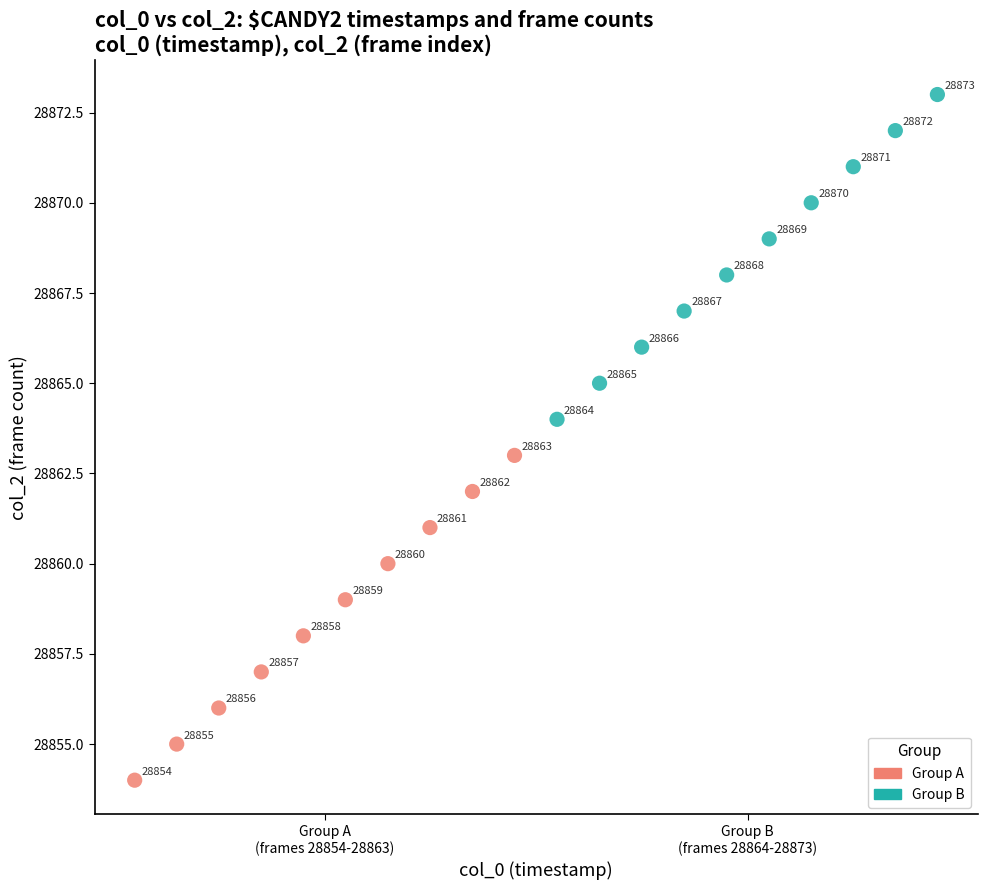

Which series reaches the maximum Y coordinate?

Group B